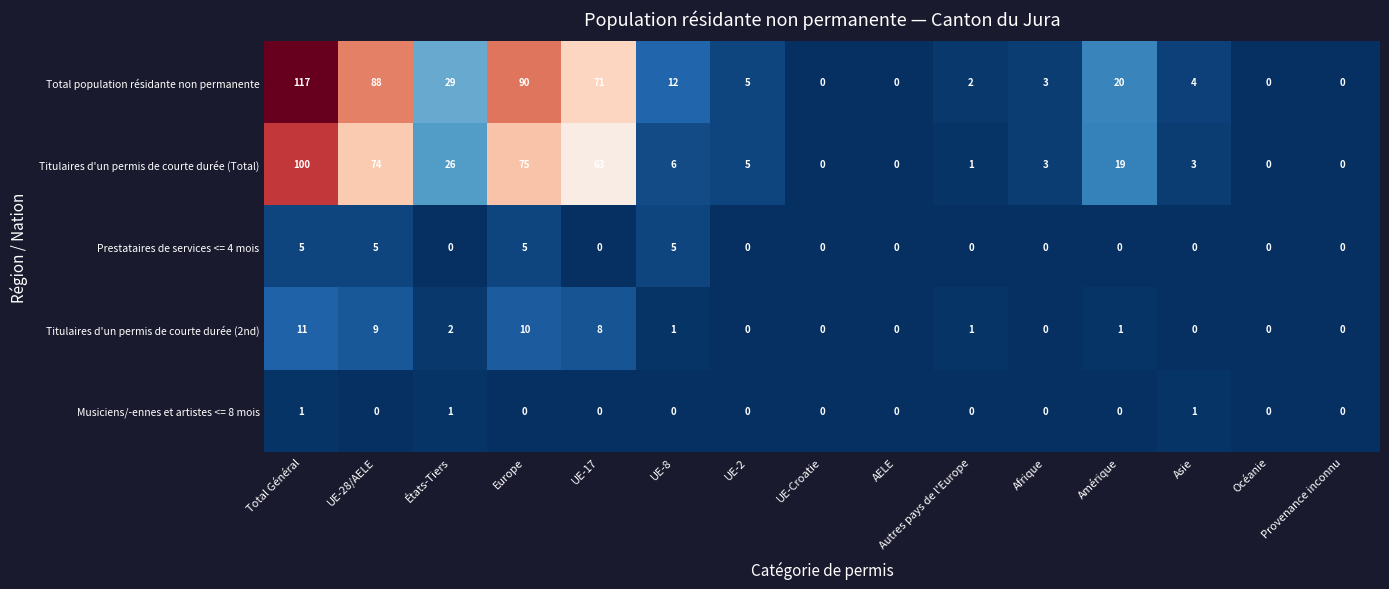

Which category has the highest value across all series?

Total Général